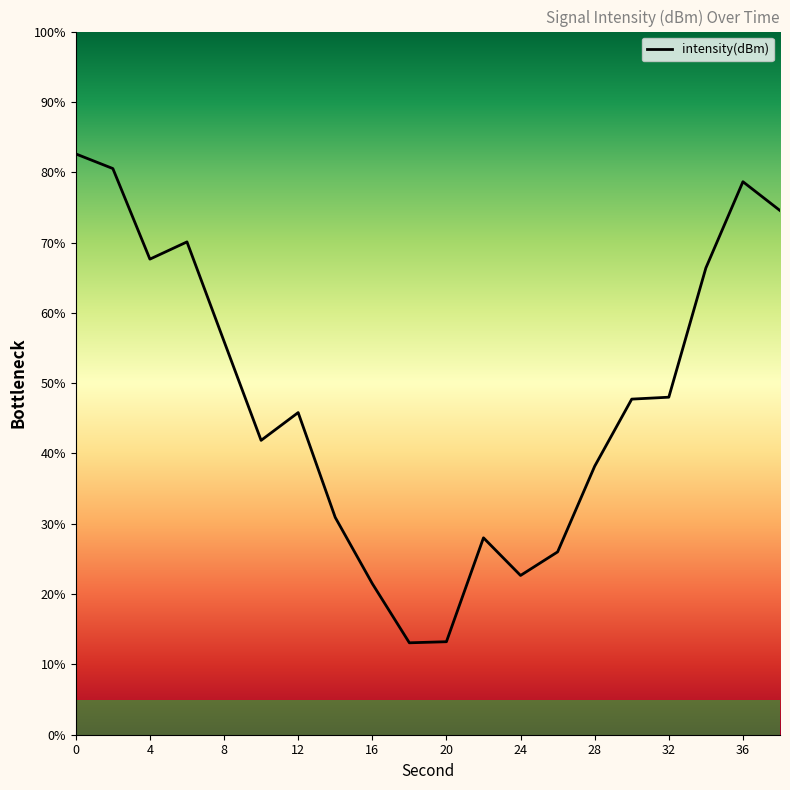

What is the difference between the maximum and minimum values?

69.5